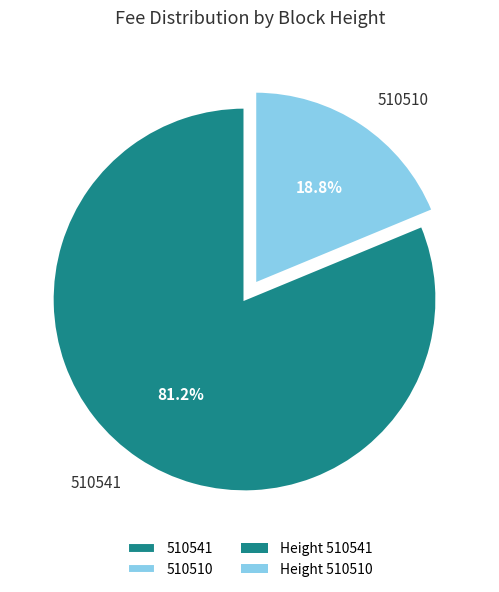

Rank the categories by value from highest to lowest.

510541, 510510